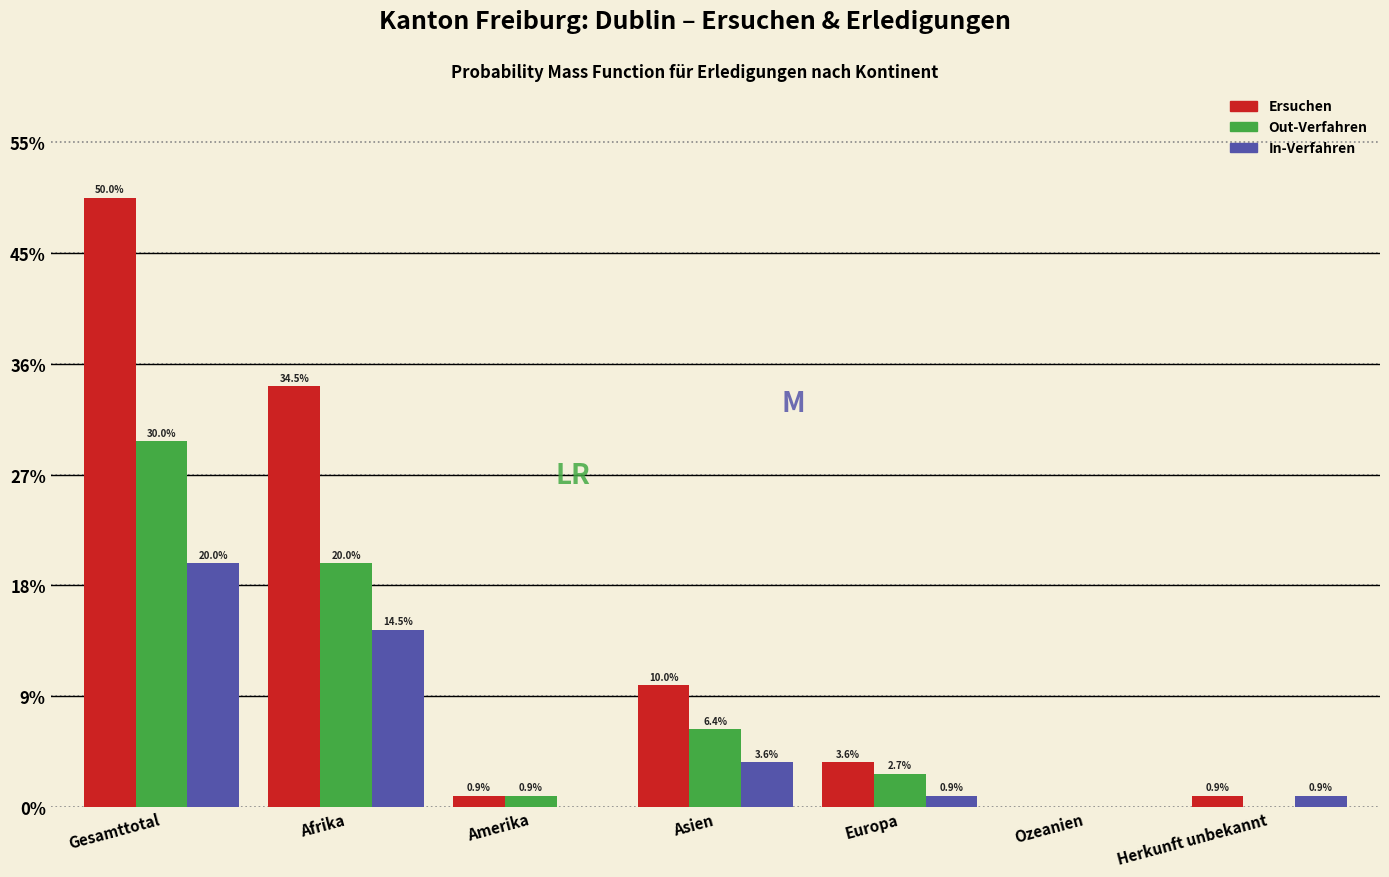

Does the chart contain stacked bars?

No